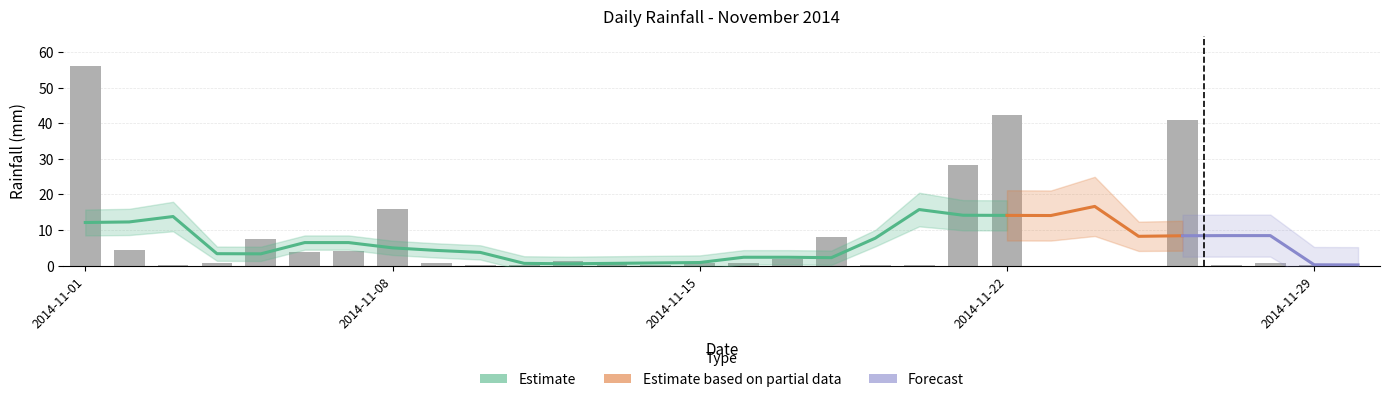

True or false: the data shows 4.4 at 2014-11-02.

True